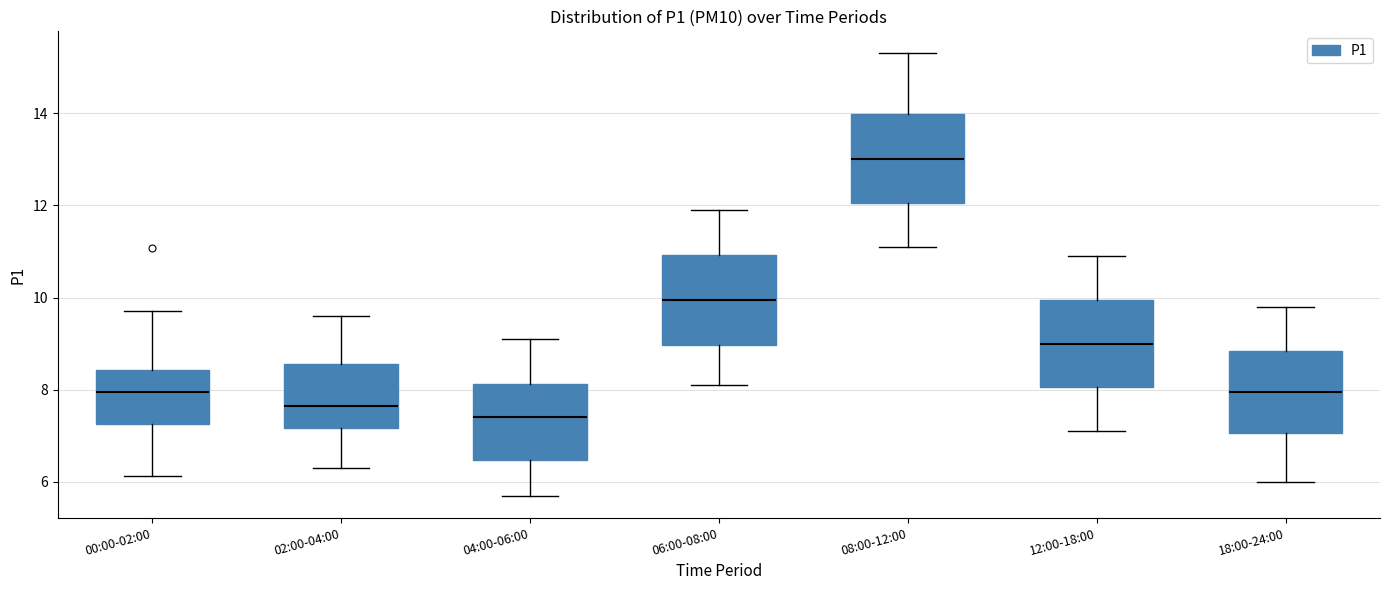

Where does the lower whisker of the box for 04:00-06:00 end on the y-axis? The values are not printed on the chart, so give them approximately, as read against the axis.

5.8